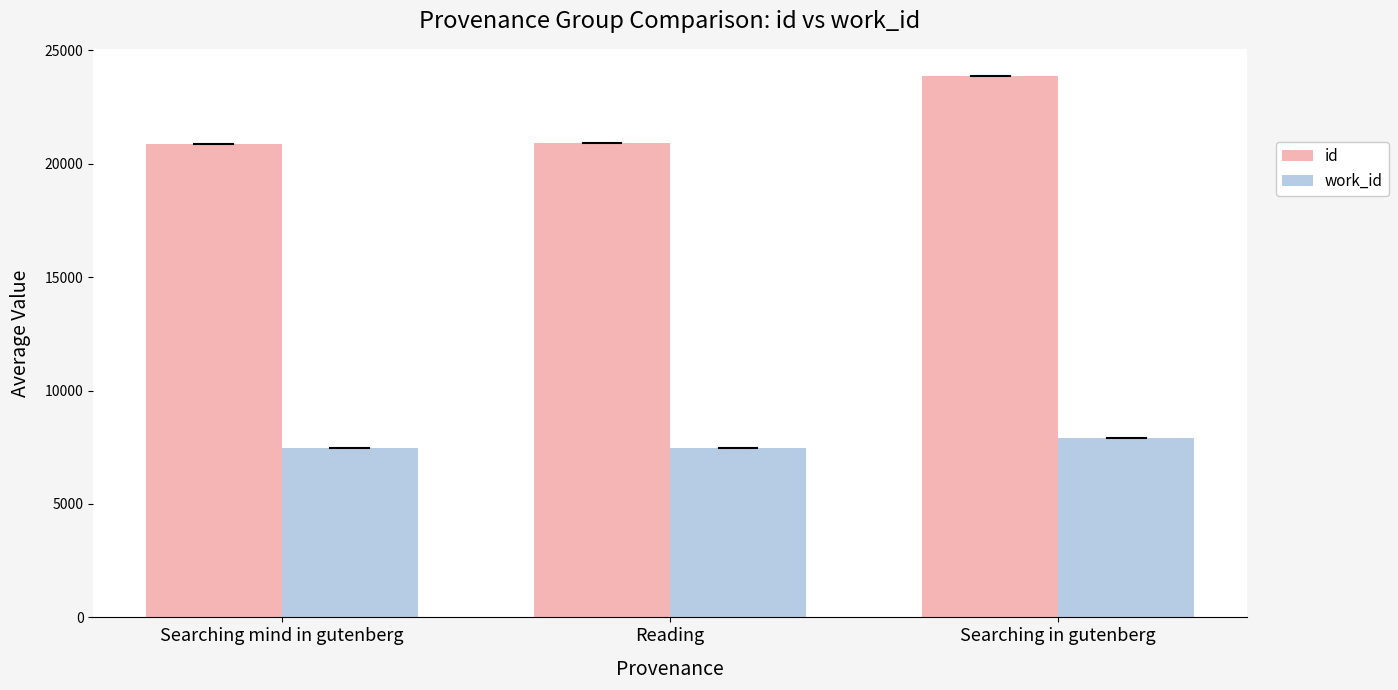

What is the difference between the second highest and minimum values in the work_id series?

15